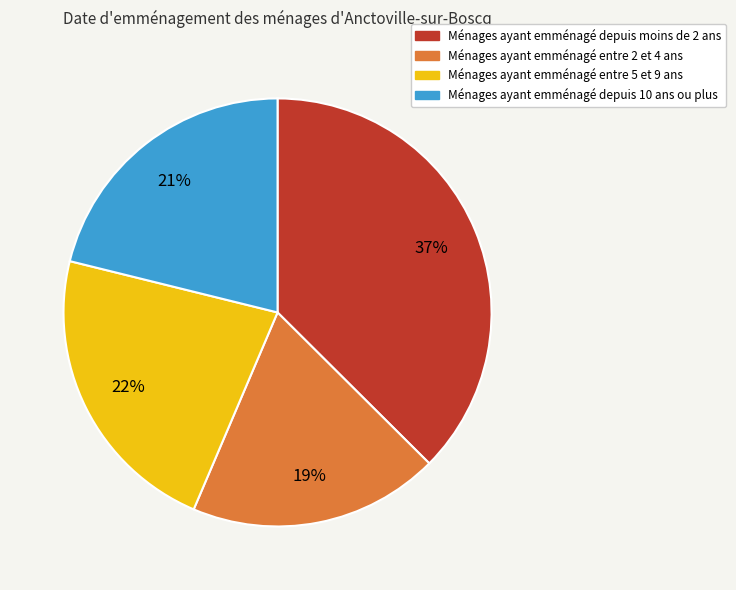

Count the number of slices in the pie.

4